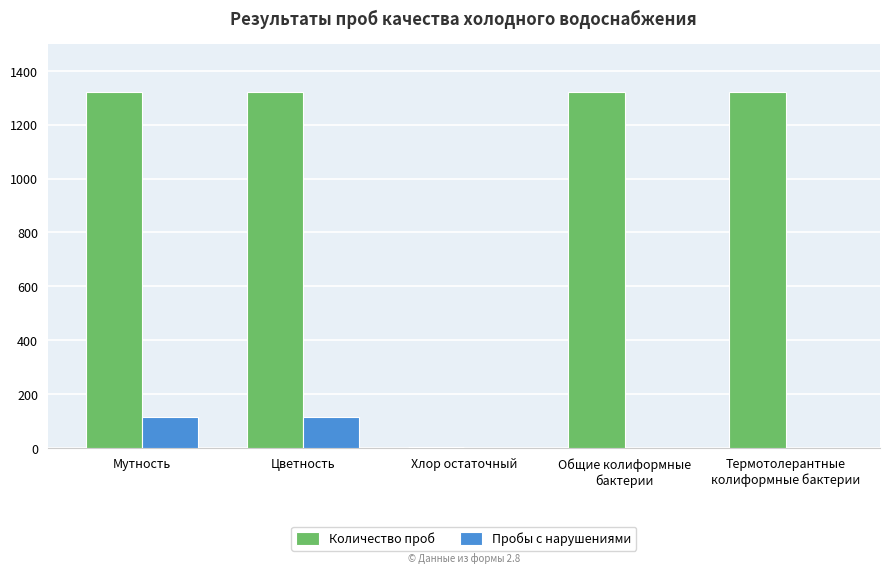

True or false: Пробы с нарушениями has a value of 169 at Мутность.

False